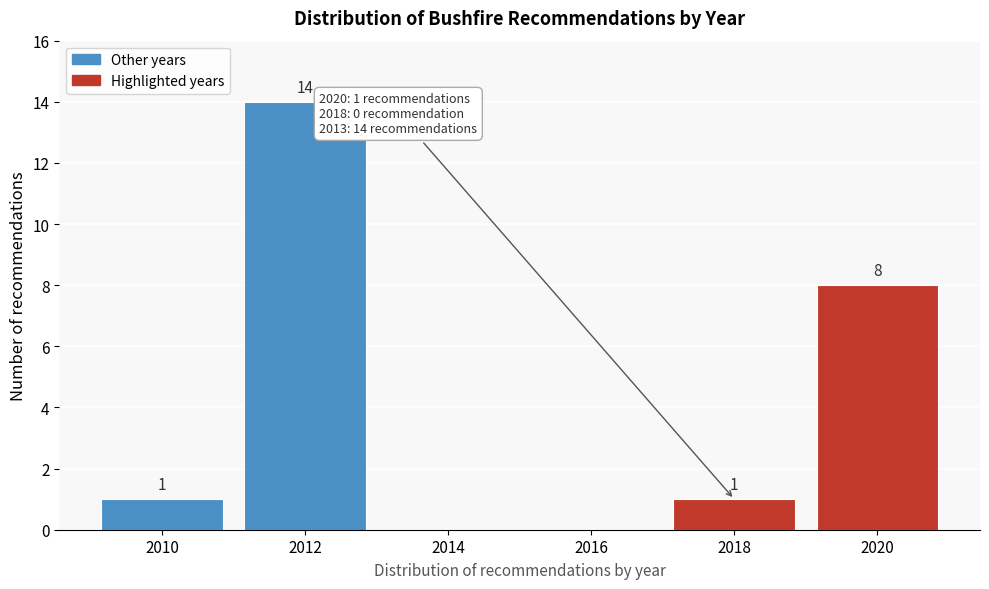

Reading left to right, list all the values displayed in this chart.

2010=1	2012=14	2014=0	2016=0	2018=1	2020=8